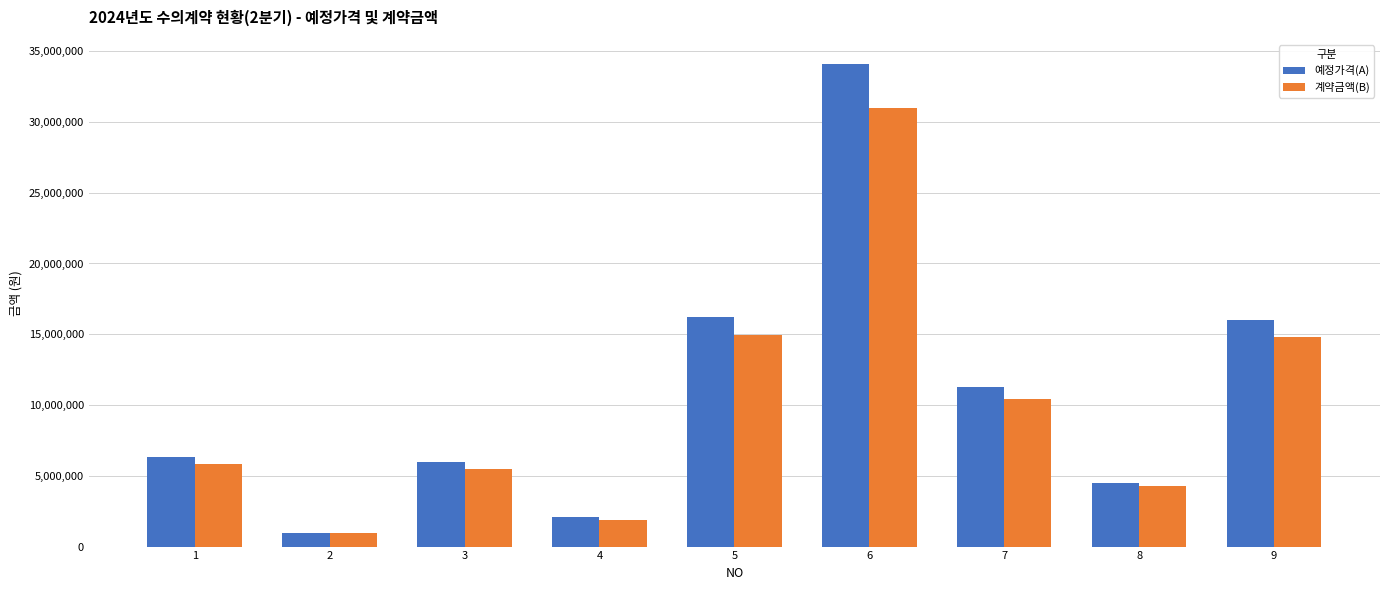

Between 4 and 7, which series saw the biggest shift?

예정가격(A)